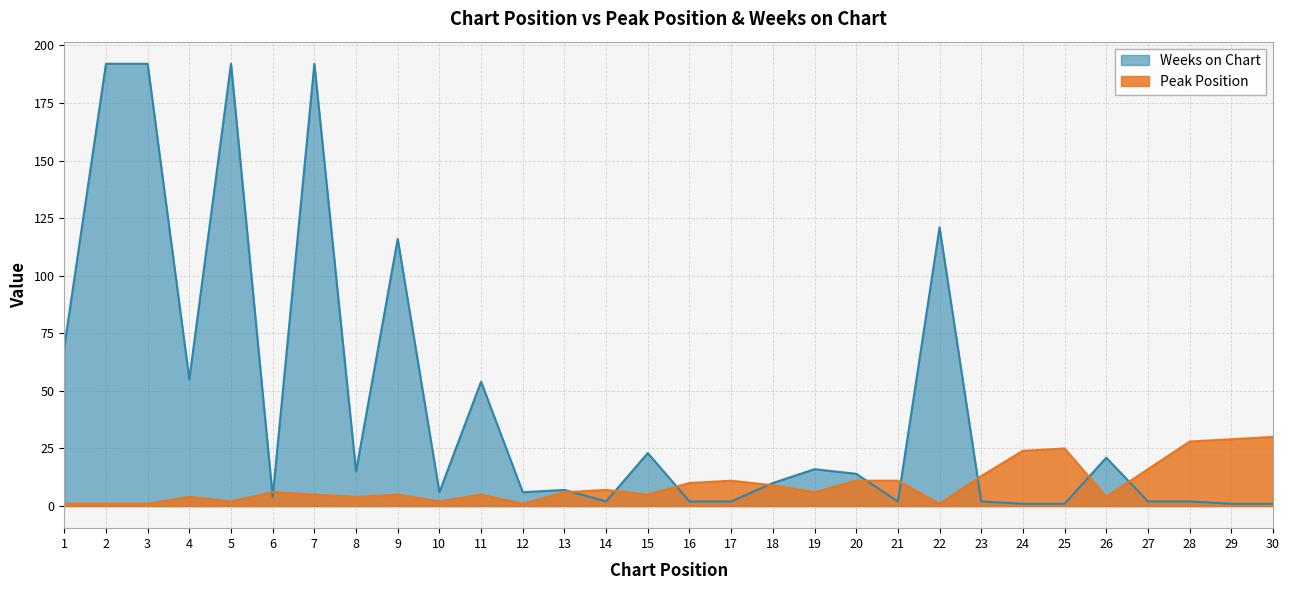

True or false: Weeks on Chart has a value of 6 at 12.

True